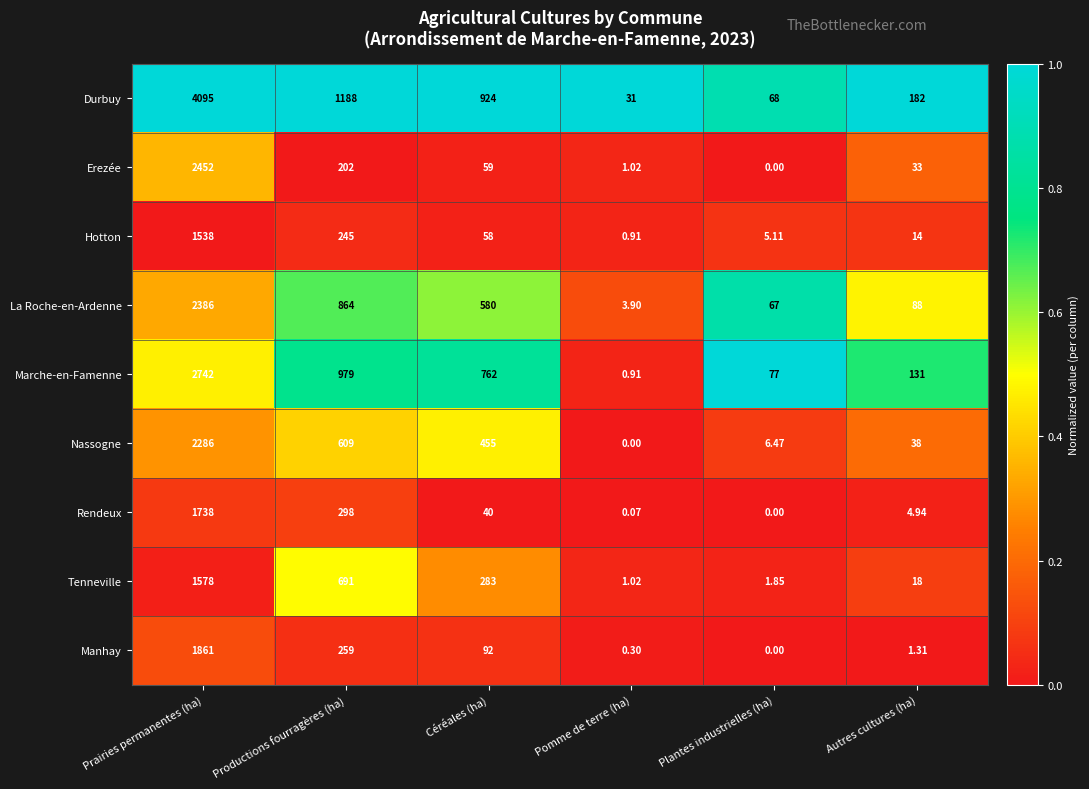

Where does the Tenneville series first go above 283?

Prairies permanentes (ha)